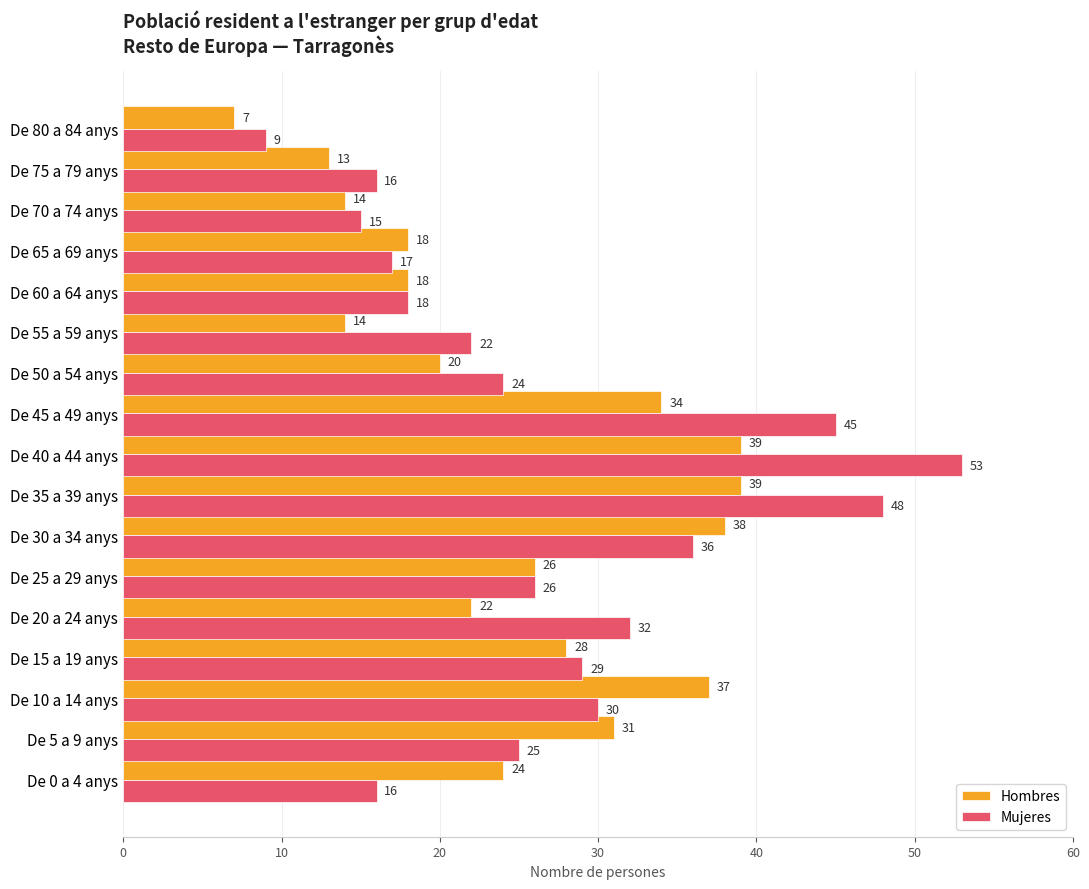

What is the total value across all series at De 20 a 24 anys?

54